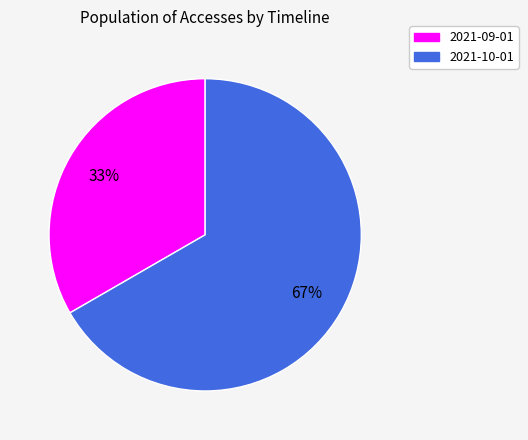

How many slices are in this pie chart?

2